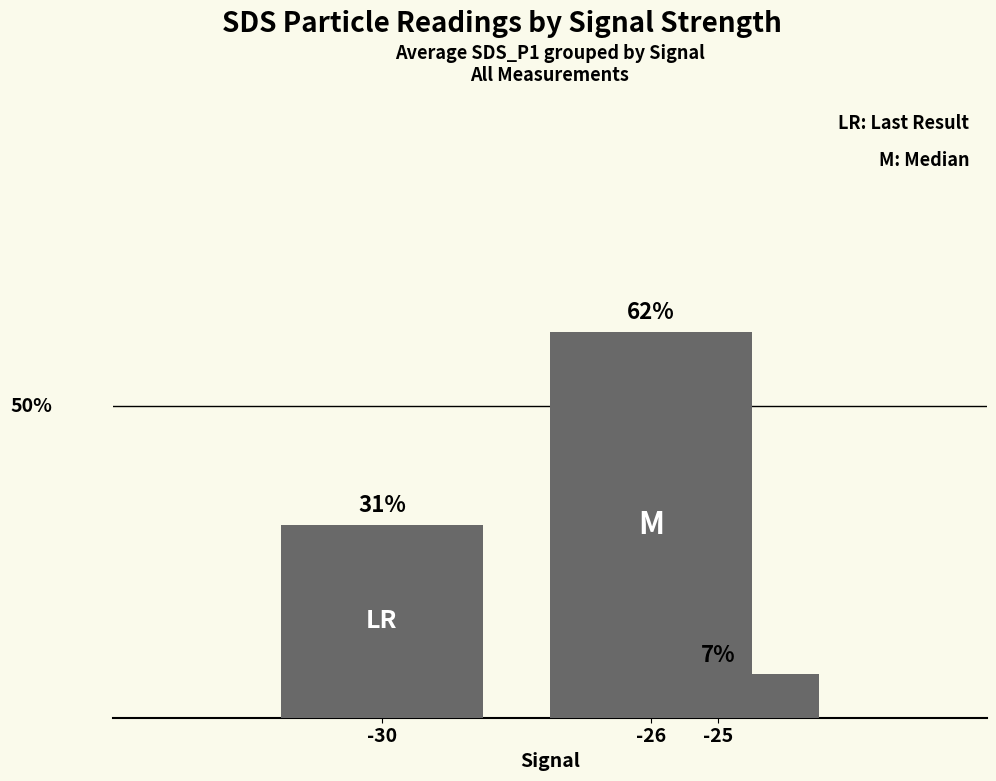

List the labels in order of value, smallest first.

-25, -30, -26